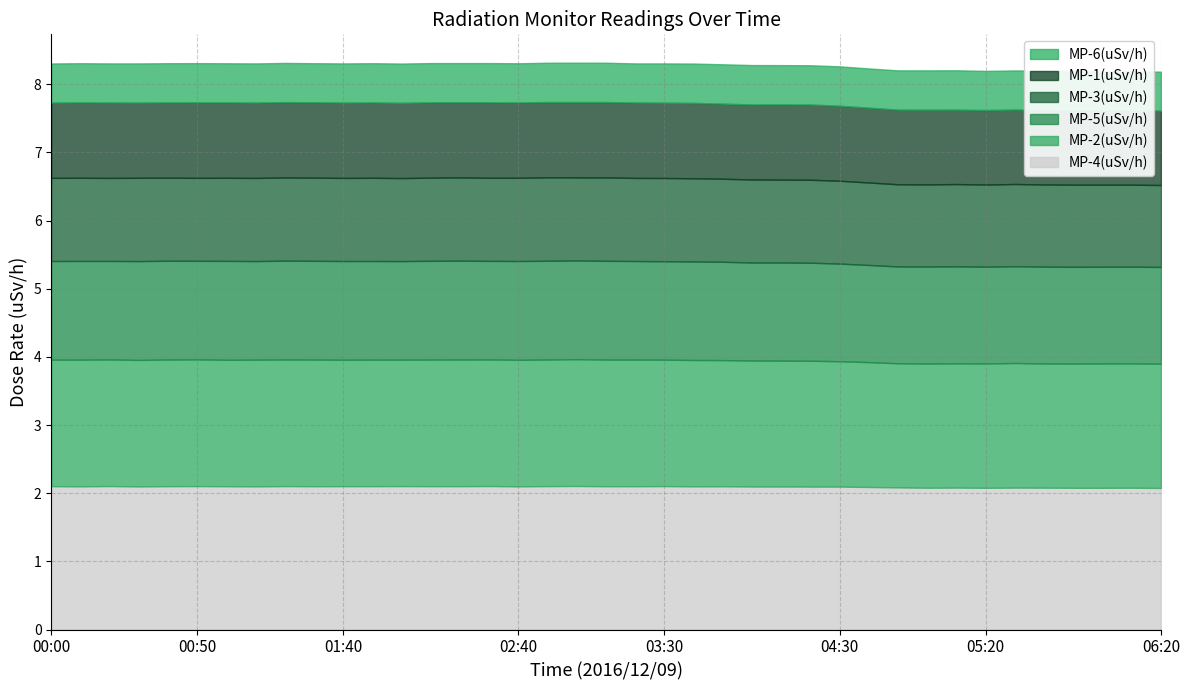

True or false: MP-1(uSv/h) and MP-5(uSv/h) cross at least once.

False